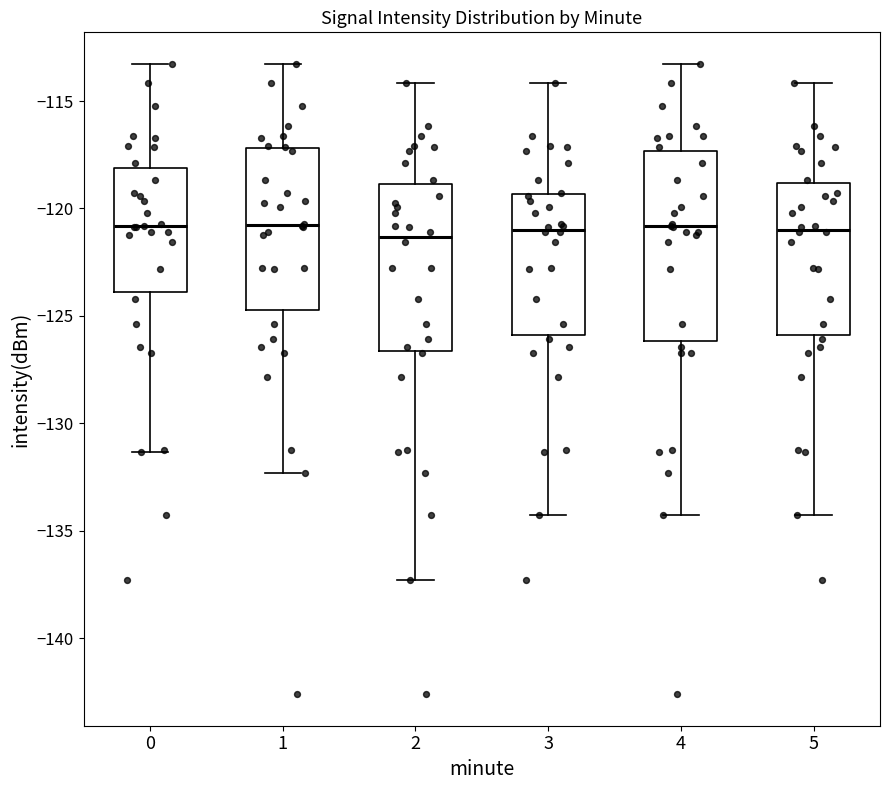

Reading left to right, read every box against the y-axis: the position of its median line, the range the box covers, and the ends of its whiskers. The values are not printed on the chart, so give them approximately, as read against the axis.

0: median -121.0, box -124.0 to -118.0, whiskers -131.5 to -113.5
1: median -121.0, box -124.5 to -117.0, whiskers -132.5 to -113.5
2: median -121.5, box -126.5 to -119.0, whiskers -137.5 to -114.0
3: median -121.0, box -126.0 to -119.5, whiskers -134.5 to -114.0
4: median -121.0, box -126.0 to -117.5, whiskers -134.5 to -113.5
5: median -121.0, box -126.0 to -119.0, whiskers -134.5 to -114.0